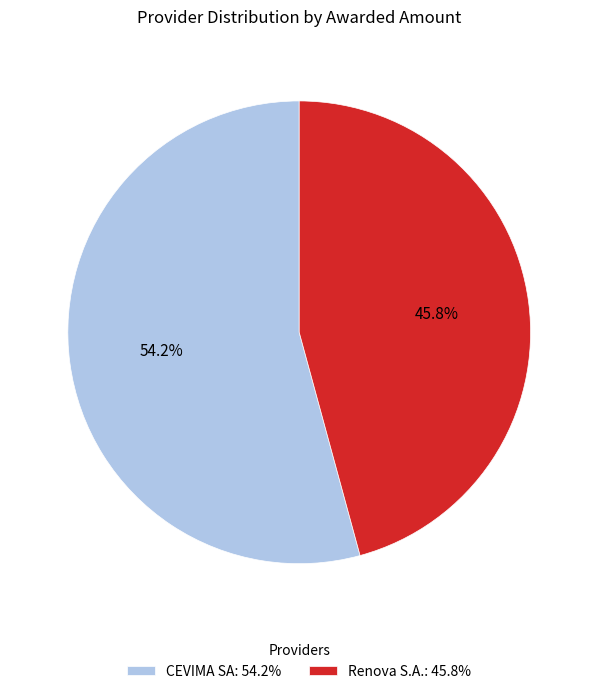

Which slice represents more than half of the pie?

CEVIMA SA